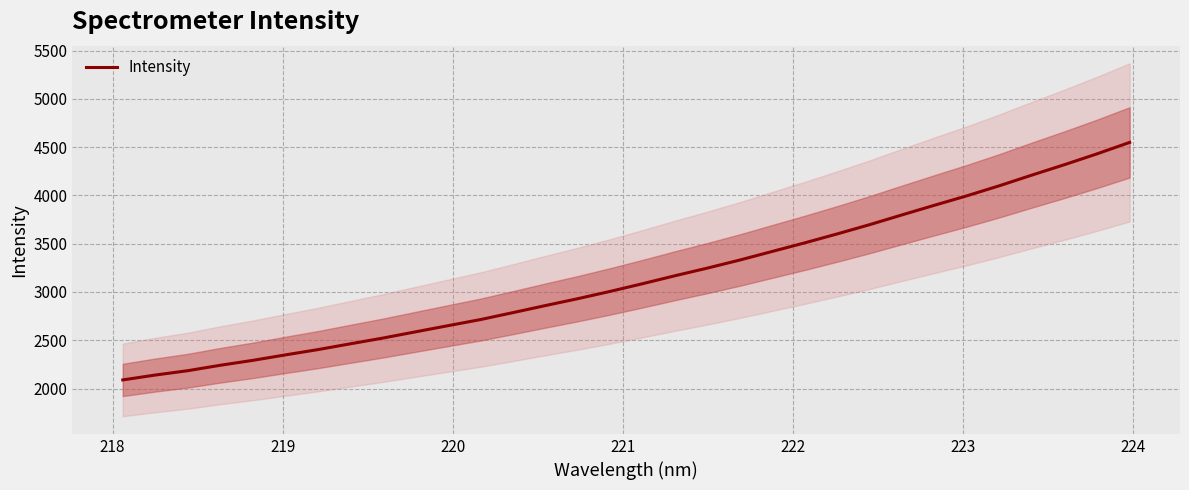

What is the value of the 10th point from the left?

2587.1